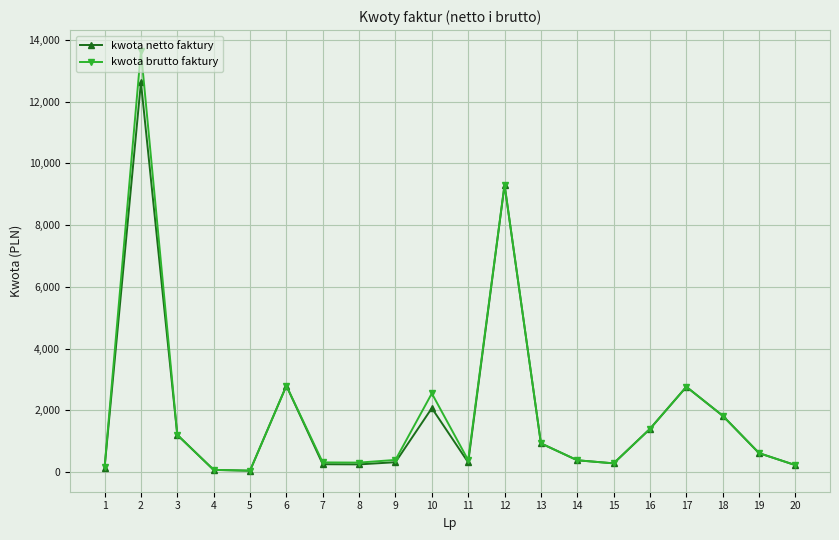

Is this an area chart (filled region under the line)?

No